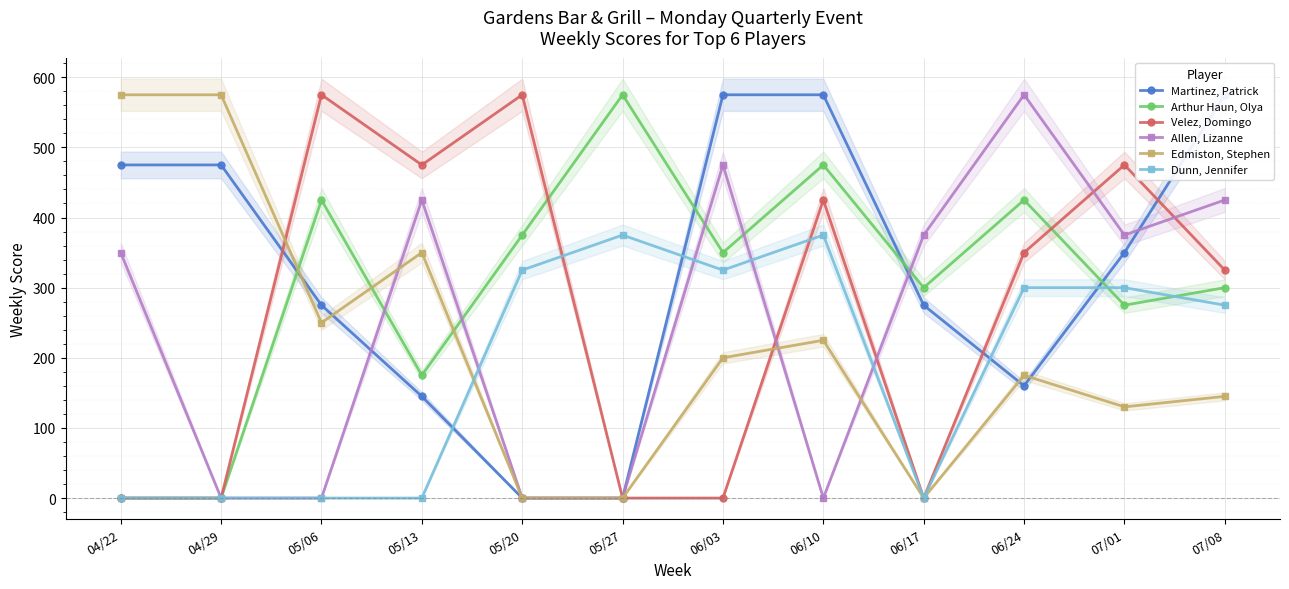

How many lines are shown in the chart?

6